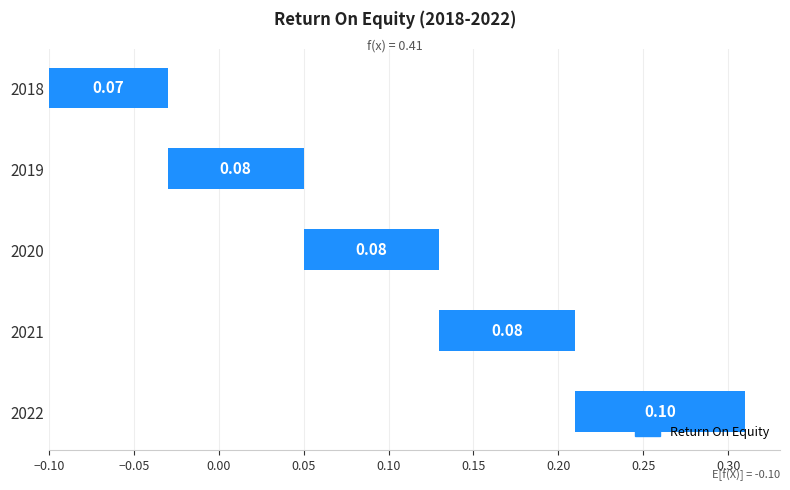

Between 2022 and 2018, which is larger?

2022